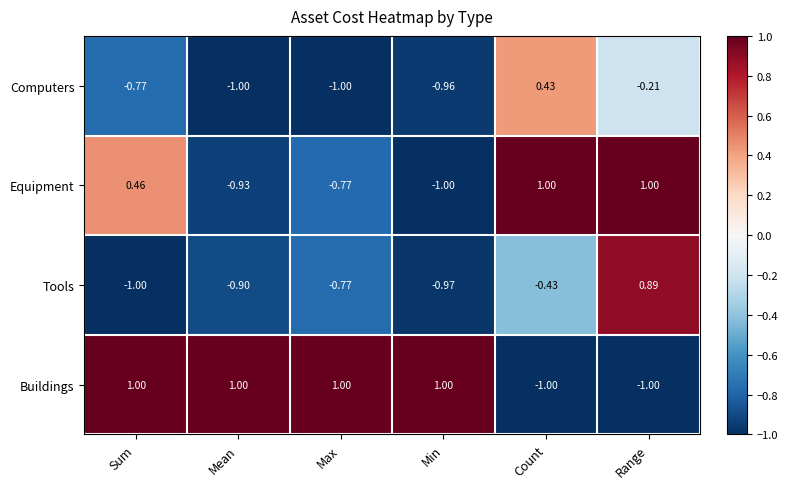

Between Max and Min, which series saw the biggest shift?

Equipment